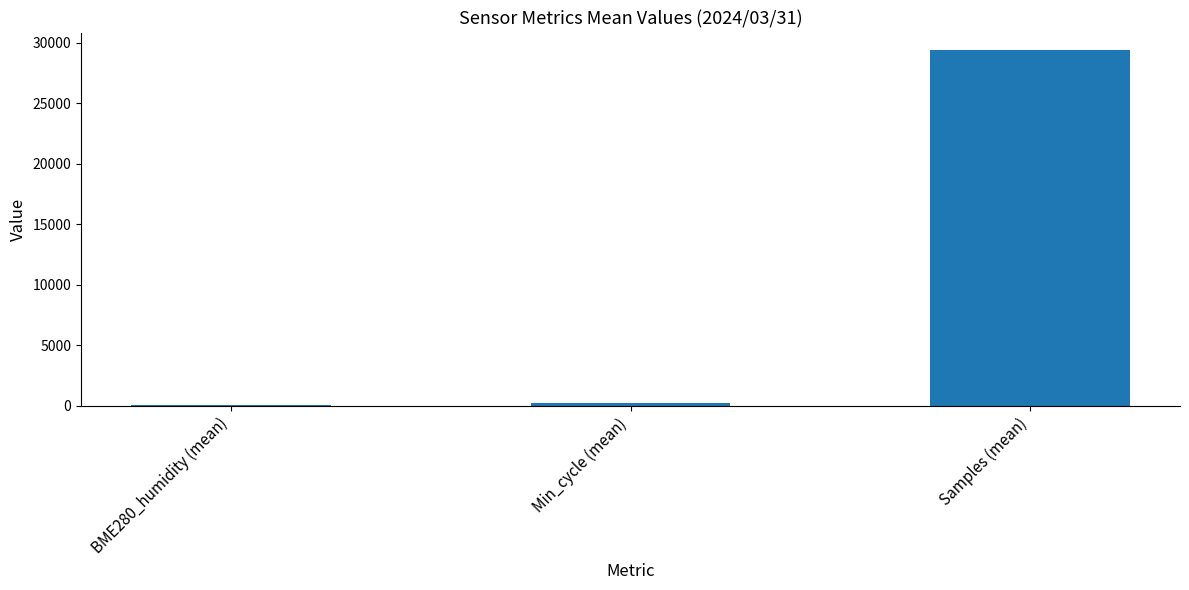

How many series are shown in this chart?

1